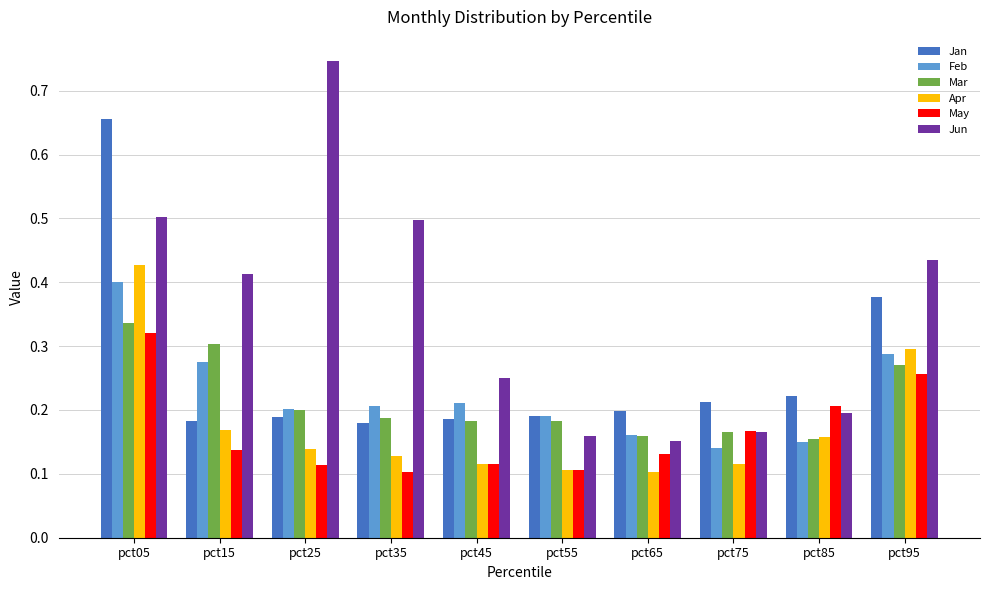

What is the difference between the maximum and second lowest values in the Jan series?

0.5